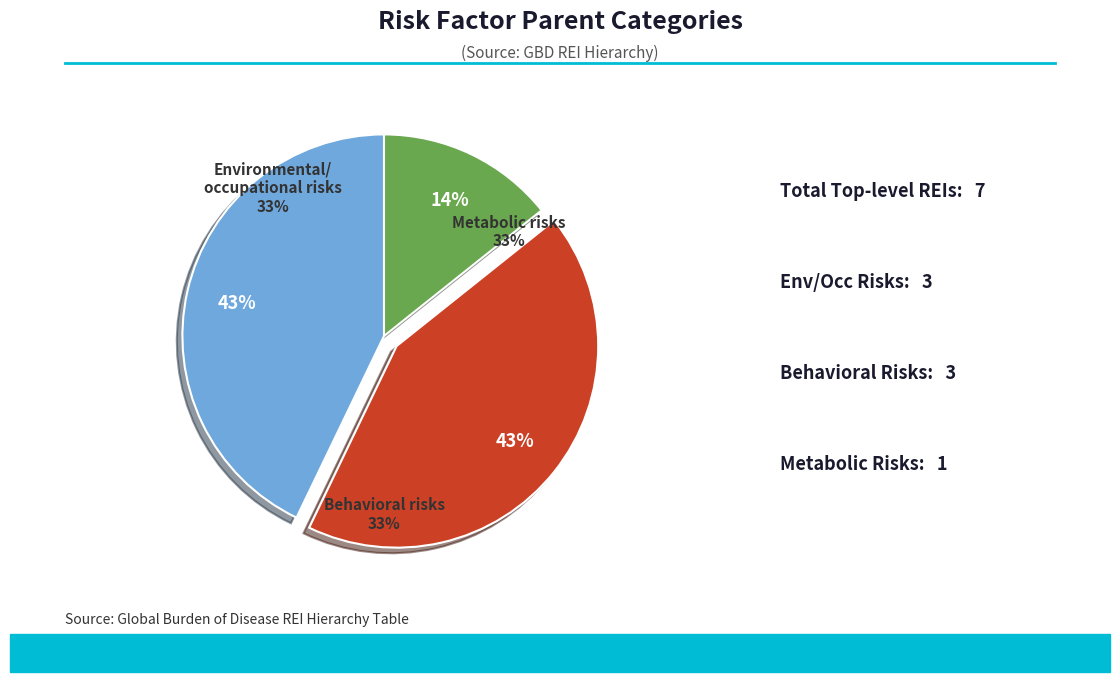

To the nearest percent, what is the average slice percentage?

33%